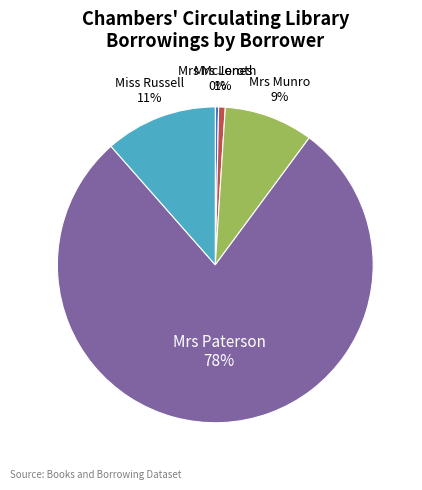

Between Mrs Munro and Mrs McLeroth, which is larger?

Mrs Munro